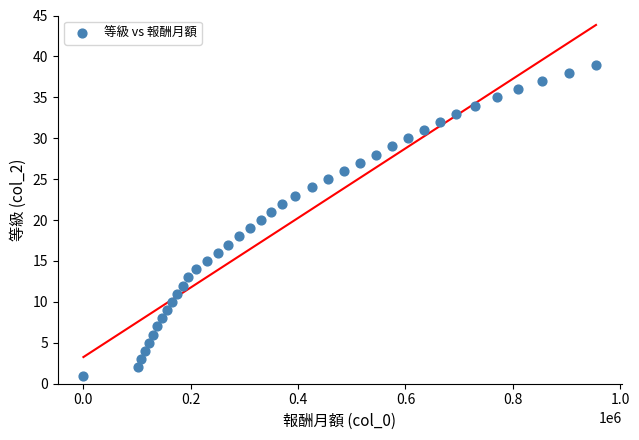

What is the range of X values (max minus min)?

955000